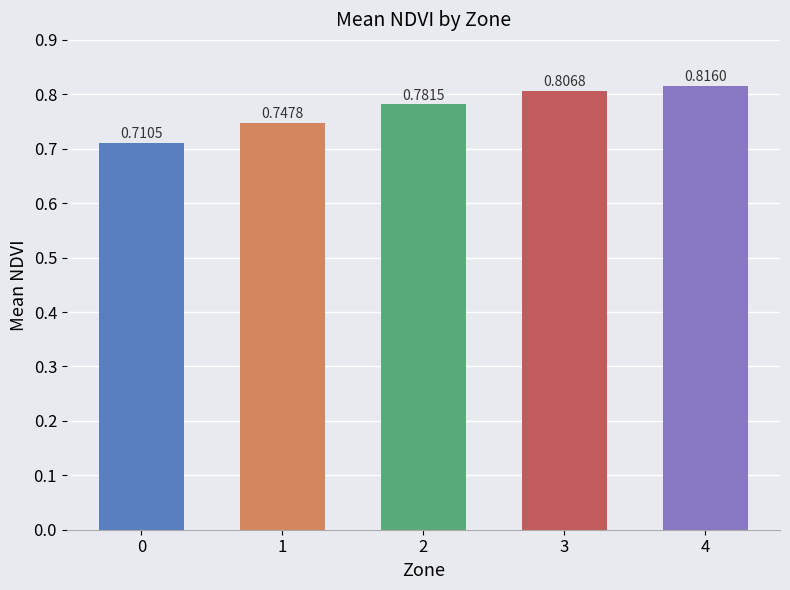

Rank the categories by value from lowest to highest.

0, 1, 2, 3, 4